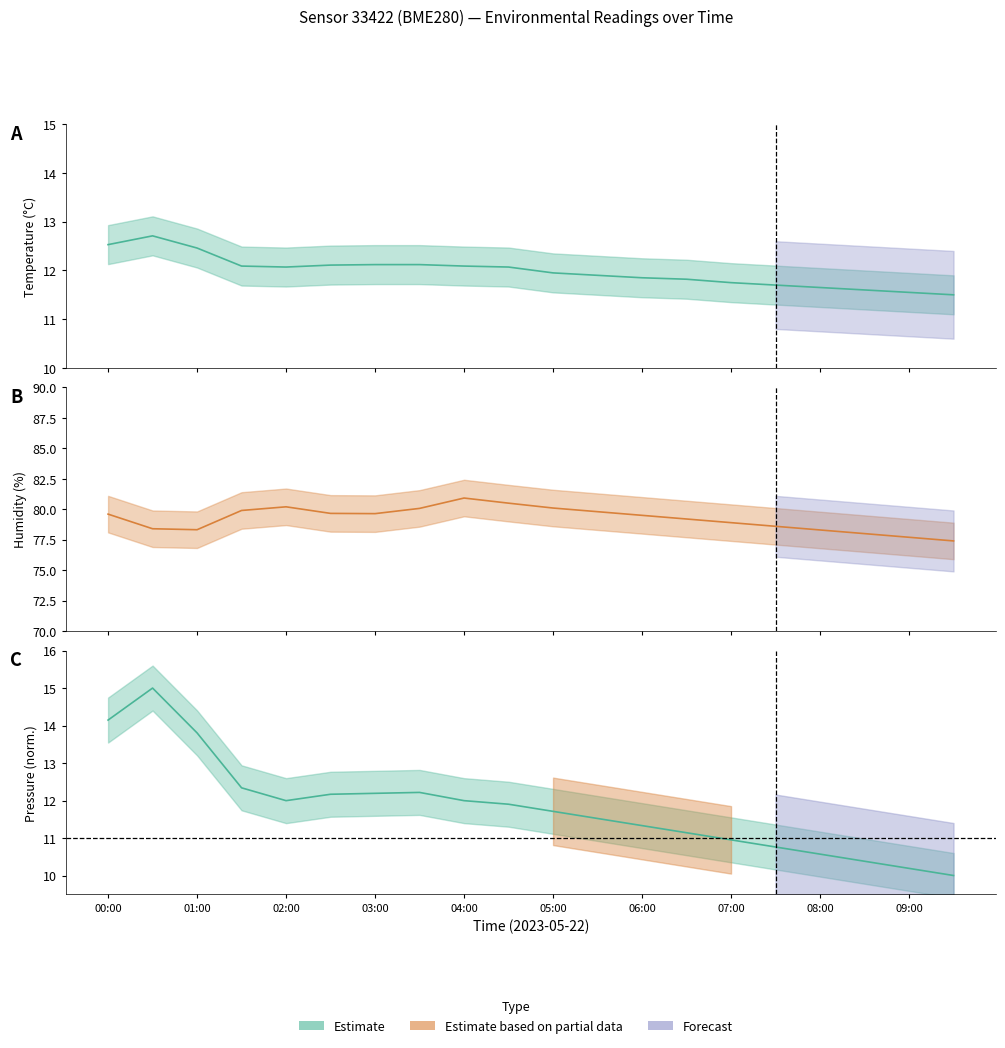

Rank the series at 04:30 from lowest to highest value.

pressure_scaled, temperature, humidity